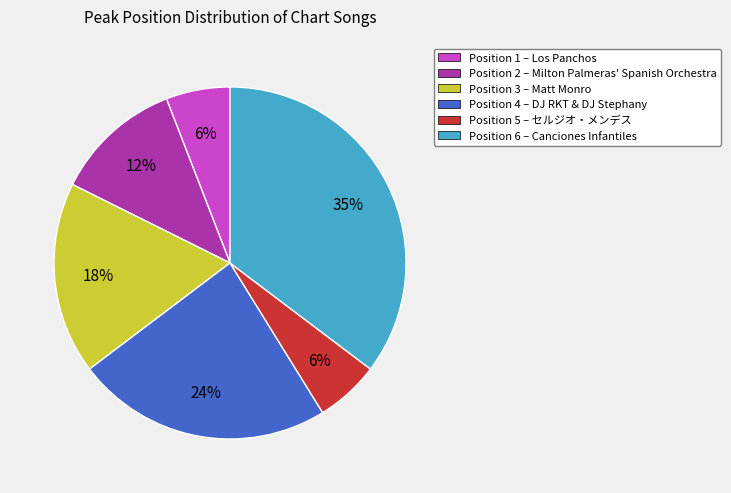

Is Position 4 – DJ RKT & DJ Stephany the majority of the pie?

No